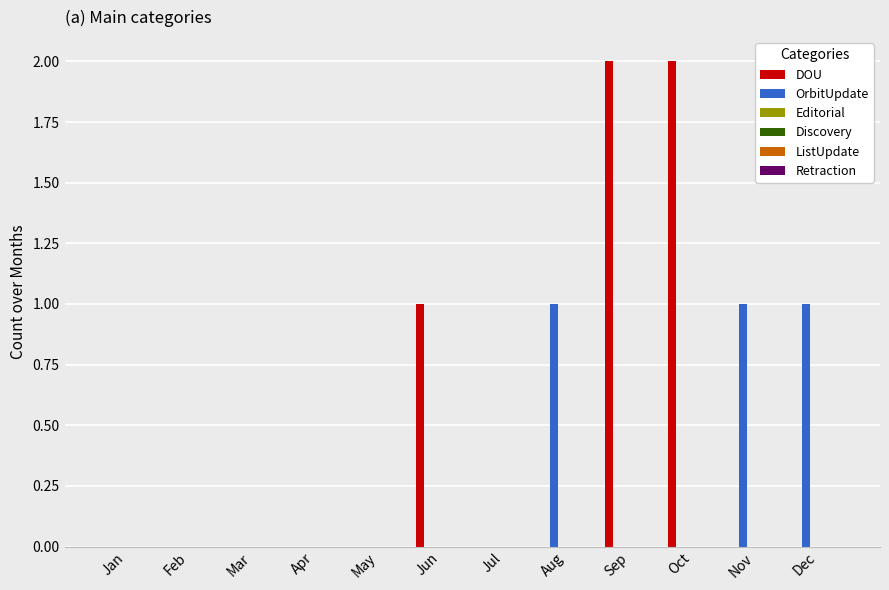

How many OrbitUpdate values are between 0 and 1?

12